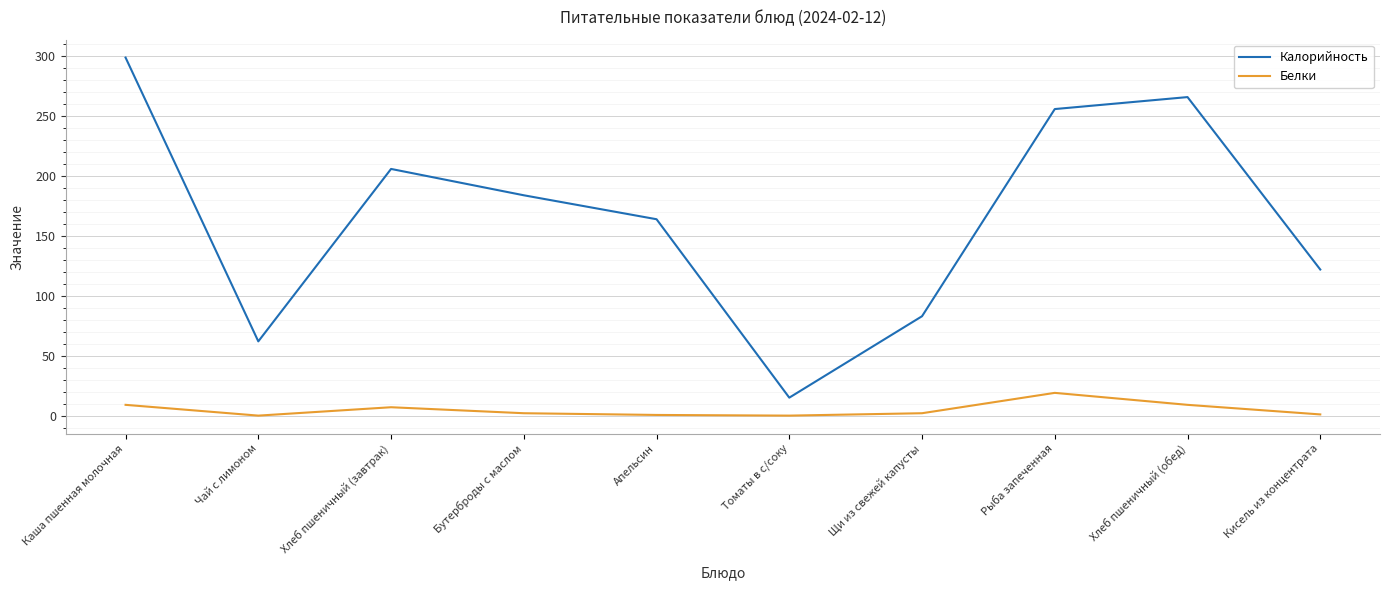

Between Каша пшенная молочная and Чай с лимоном, which series saw the biggest shift?

Калорийность